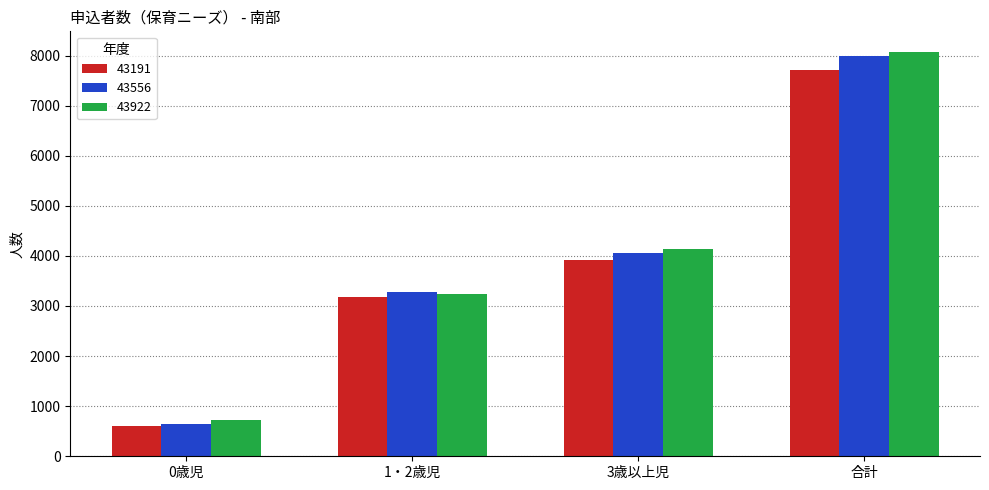

How many distinct data groups are displayed?

3